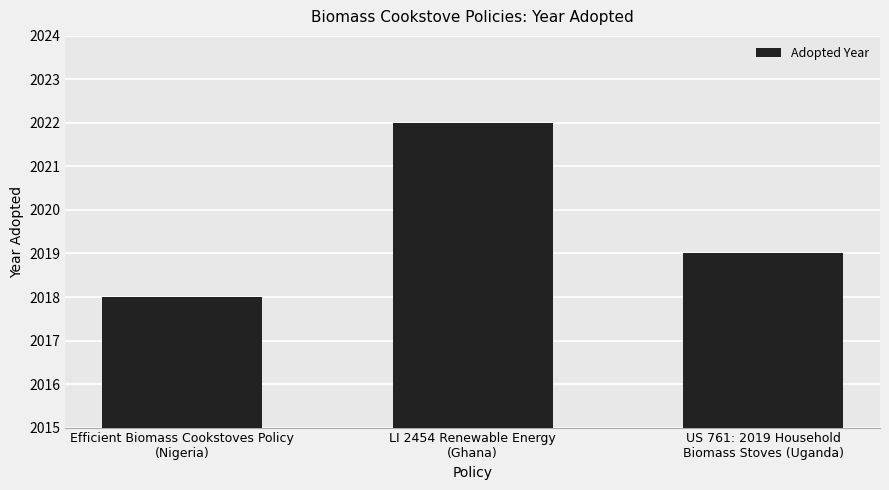

Rank the categories by value from lowest to highest.

Efficient Biomass Cookstoves Policy
(Nigeria), US 761: 2019 Household
Biomass Stoves (Uganda), LI 2454 Renewable Energy
(Ghana)